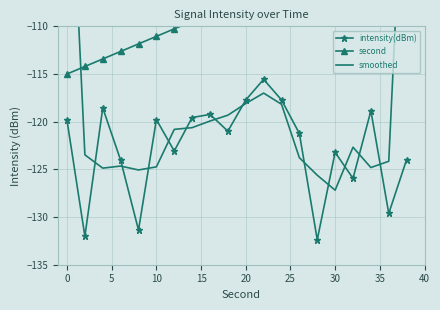

List the series in order of their overall mean, highest first.

second, smoothed, intensity(dBm)